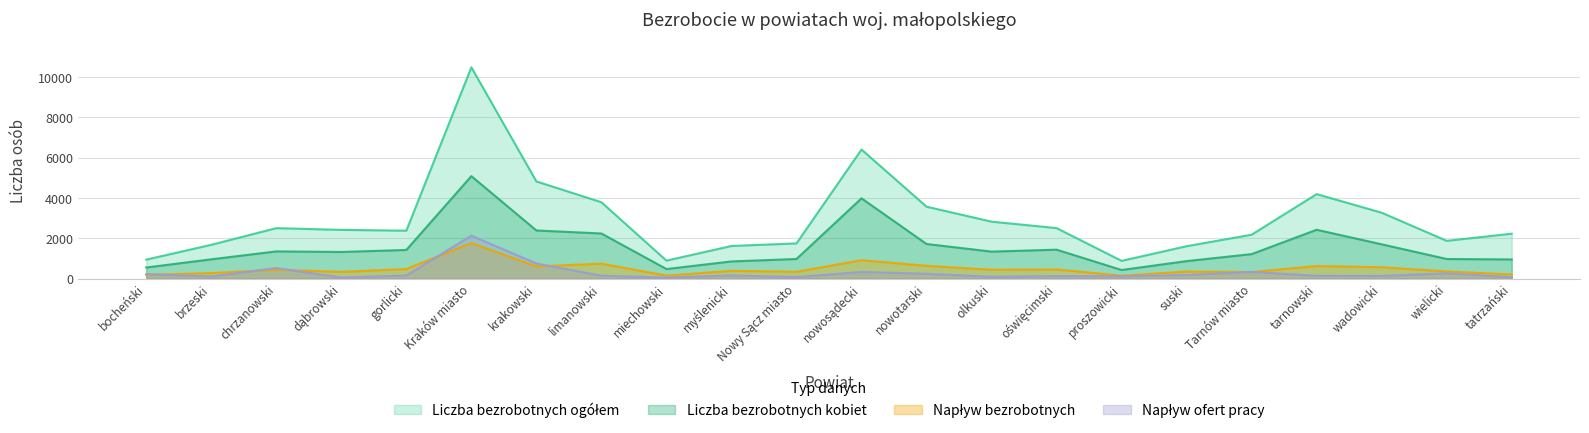

At which category is the sum across all series the highest?

Kraków miasto